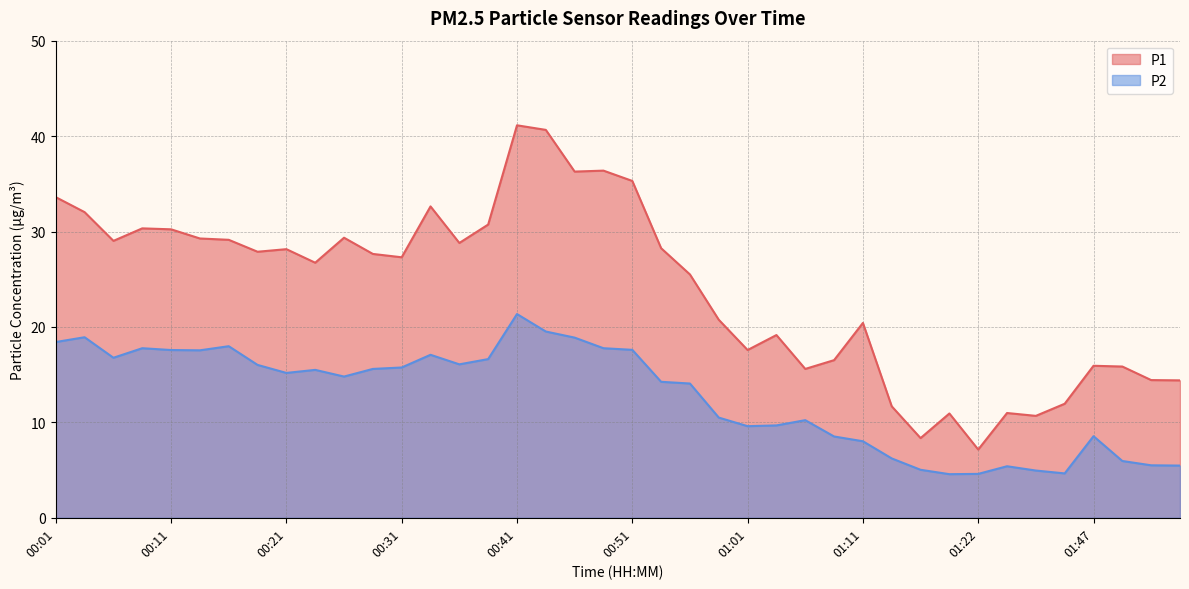

The P1 series shows 7.2 at 01:22. True or false?

True